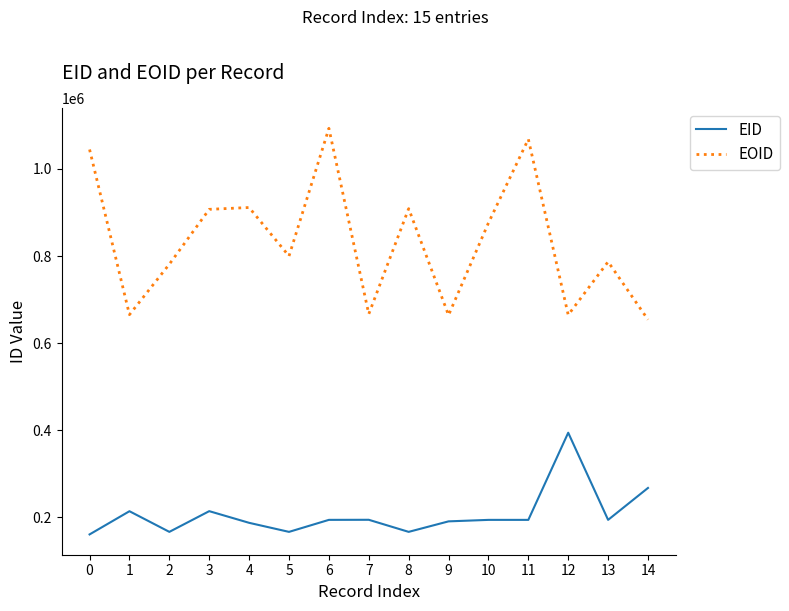

What is the maximum value shown in the chart?

1093361